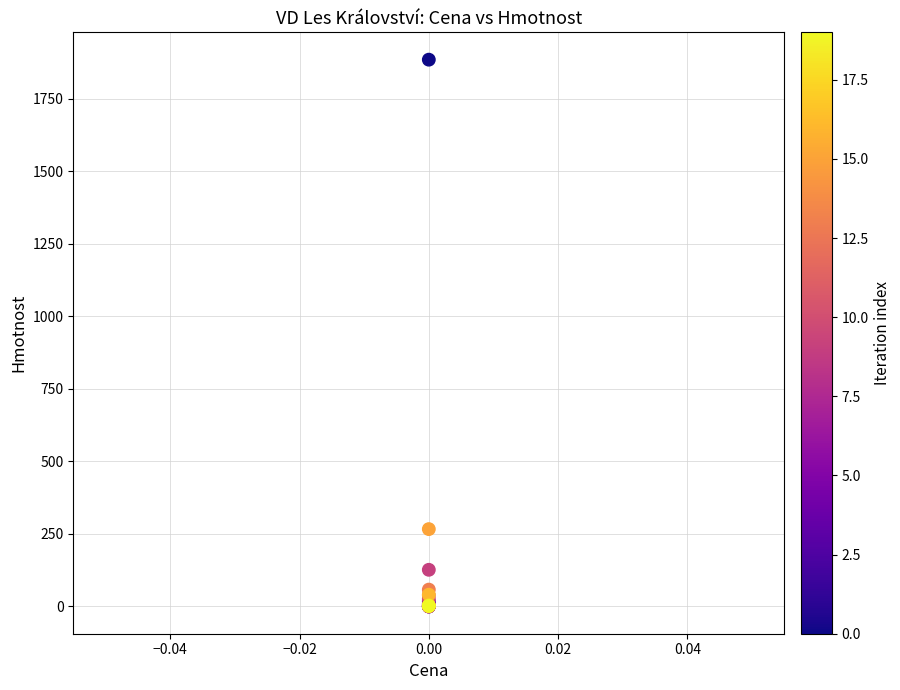

What Y value in the scatter plot is closest to 942?

266.3